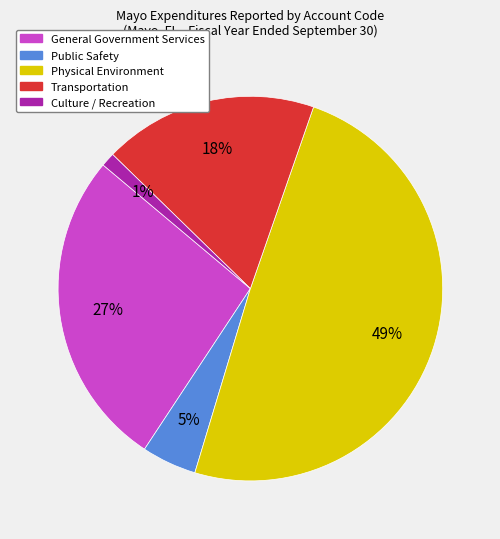

To the nearest percent, what is the average slice percentage?

20%